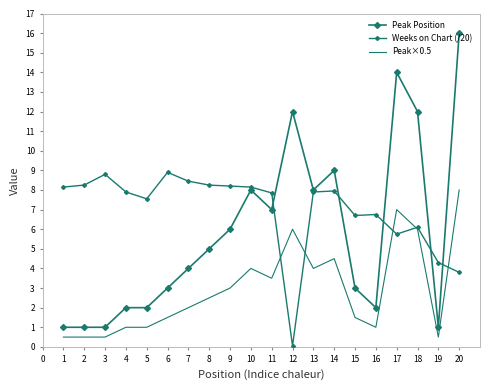

Is it true that Peak×0.5 equals 0.6 at 7?

False